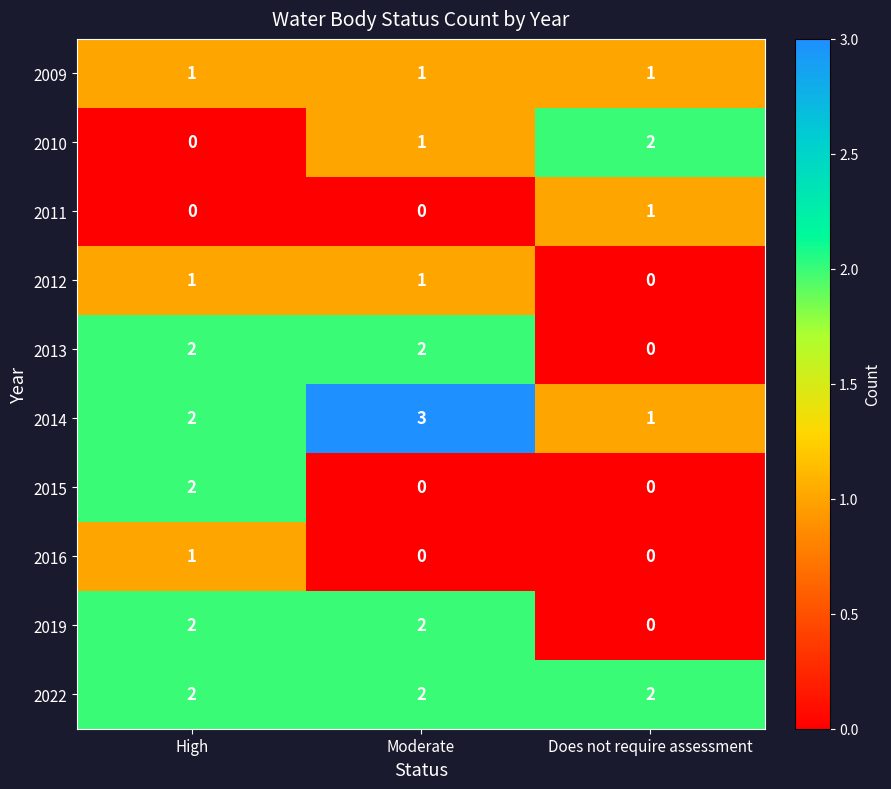

How many data points does each series have?

3